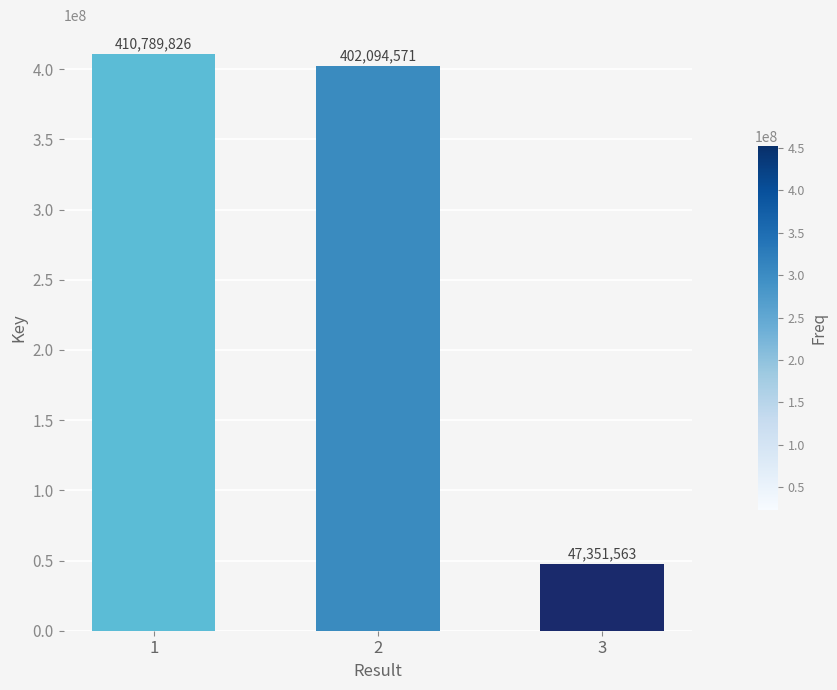

Which label corresponds to the smallest value in the chart?

3